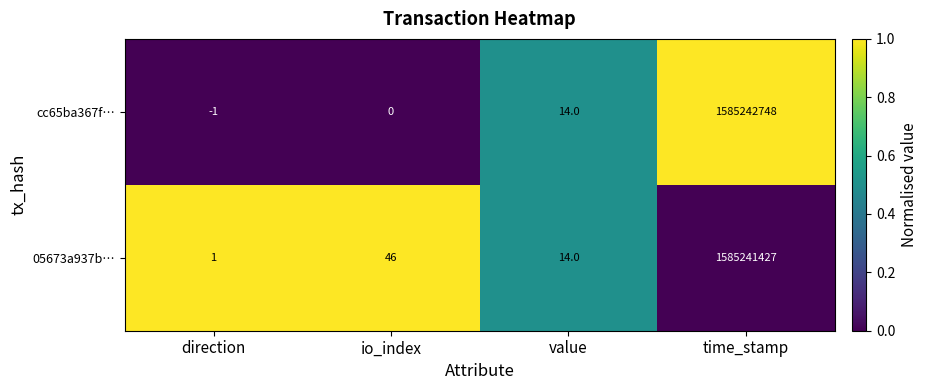

Which series has the largest total across all categories?

cc65ba367f…